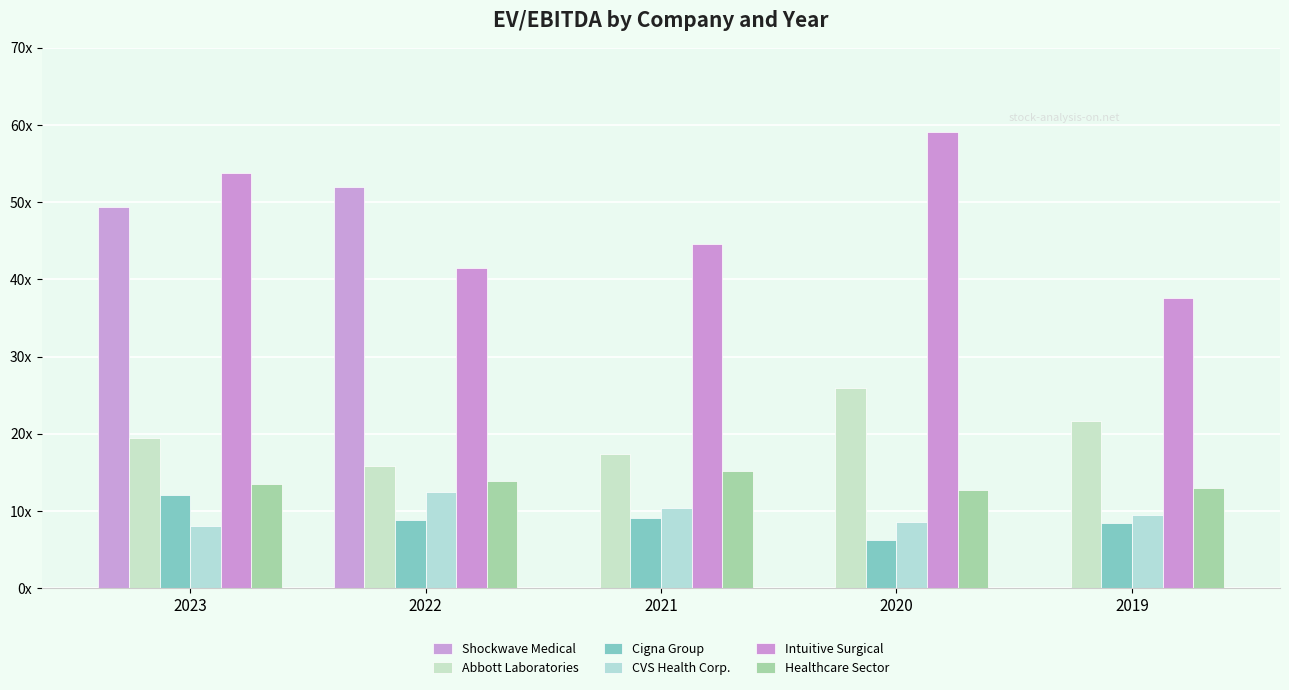

True or false: Healthcare Sector has a value of 12.7 at 2020.

True